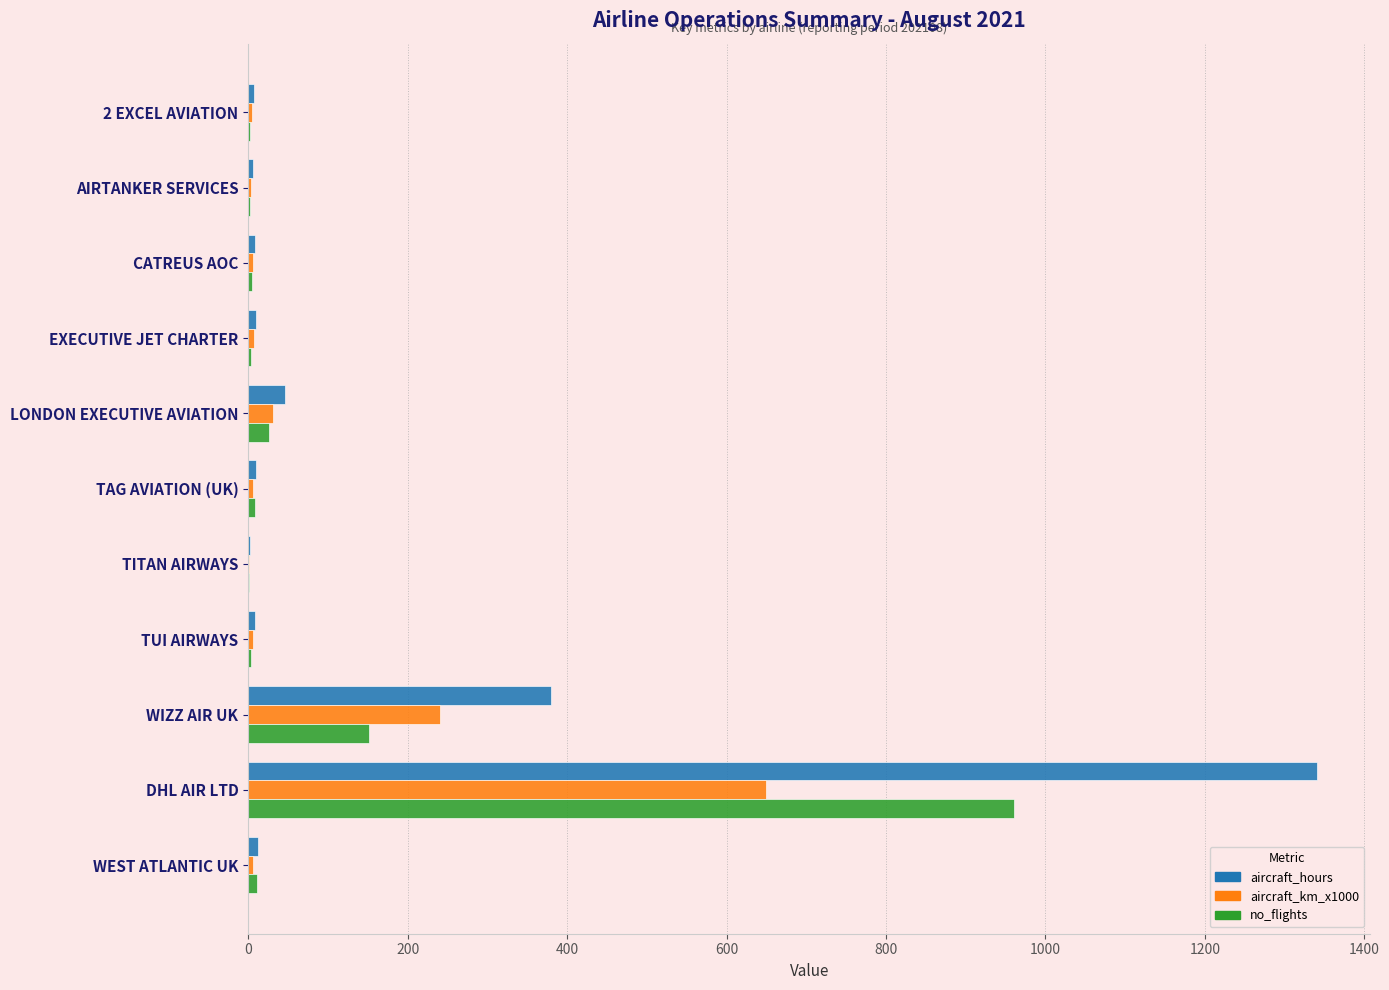

Where is aircraft_hours nearest to the value 671?

WIZZ AIR UK